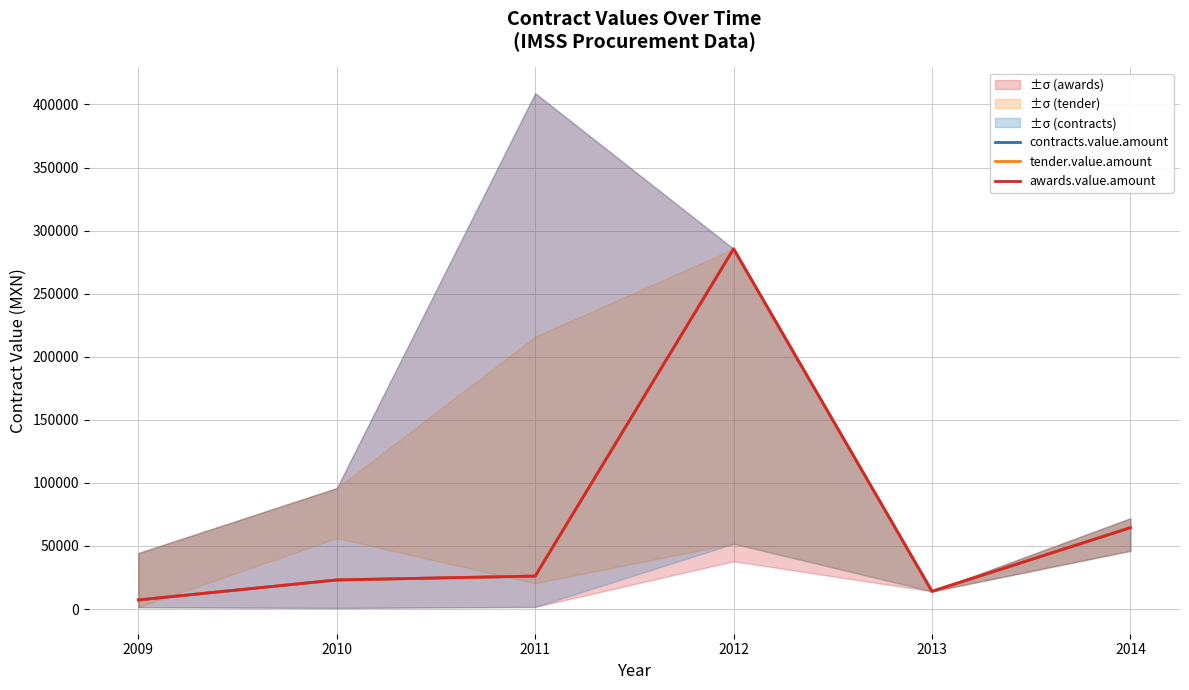

The awards.value.amount series shows 285509.3 at 2012. True or false?

True